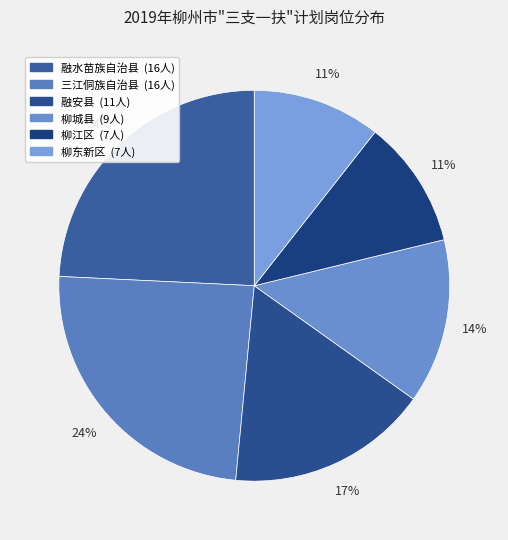

To the nearest percent, what is the combined percentage of 柳江区 and 柳东新区?

21%